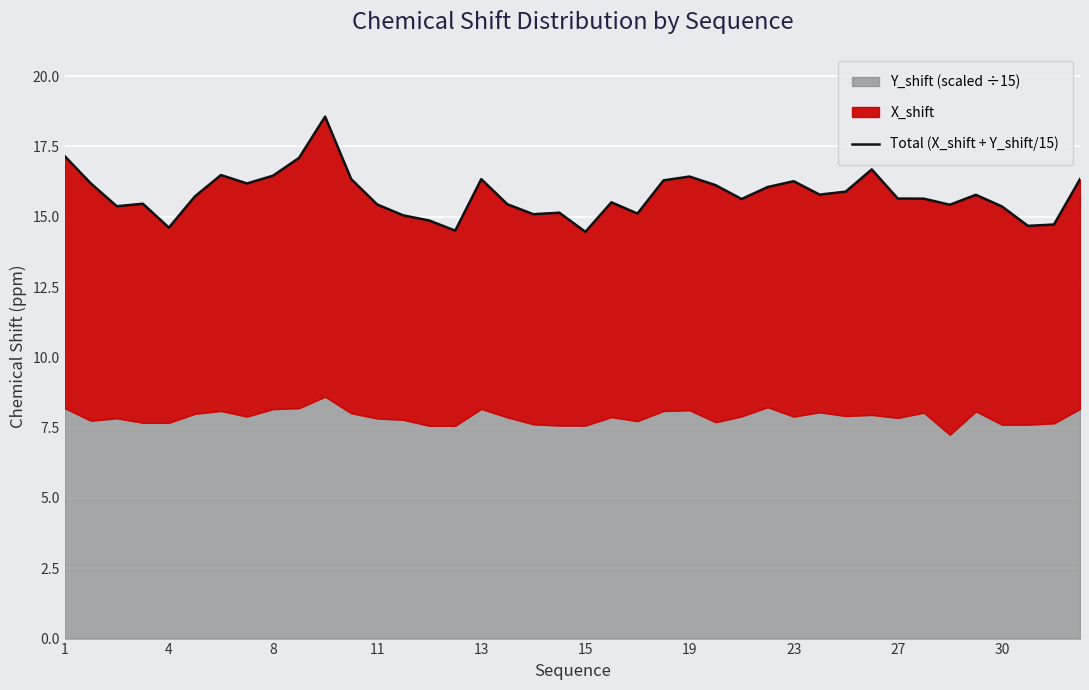

What is the value of the 4th point from the left?

15.5